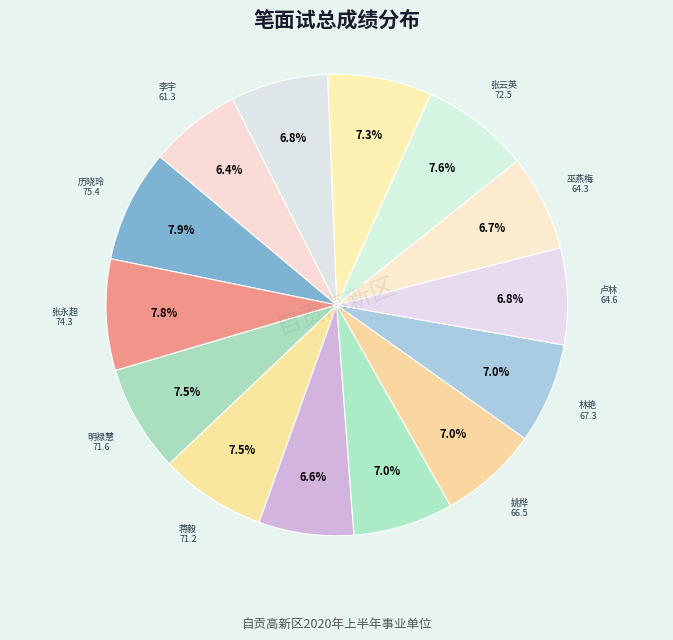

How many segments does this pie chart have?

14